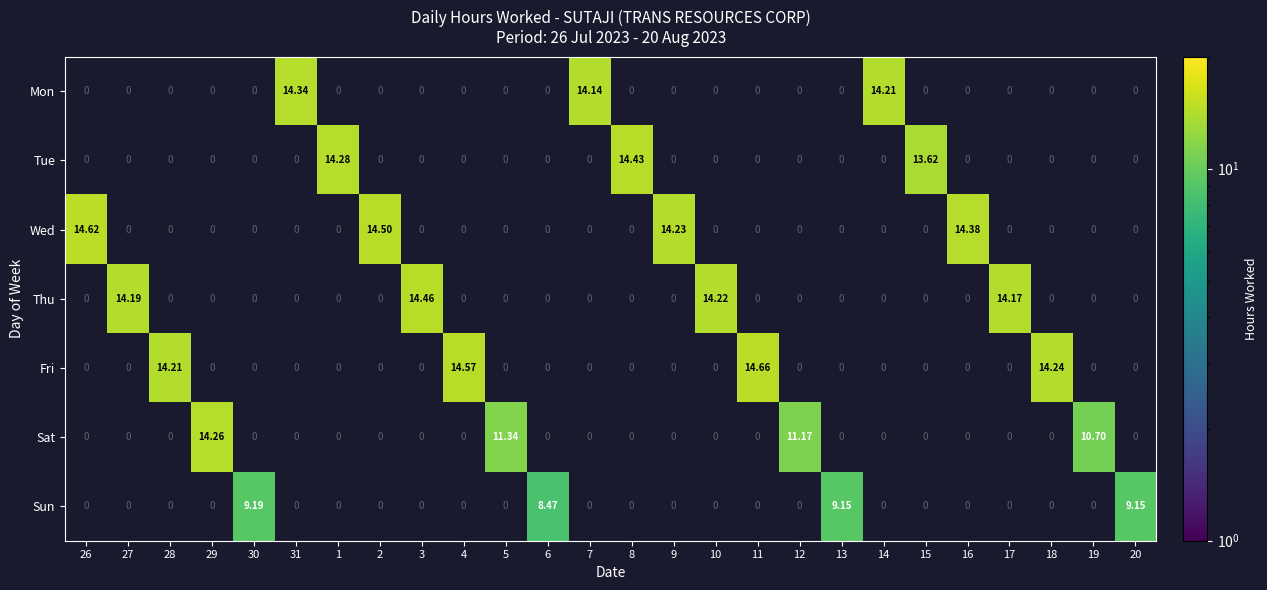

Which series changed the most between 27 and 3?

Thu